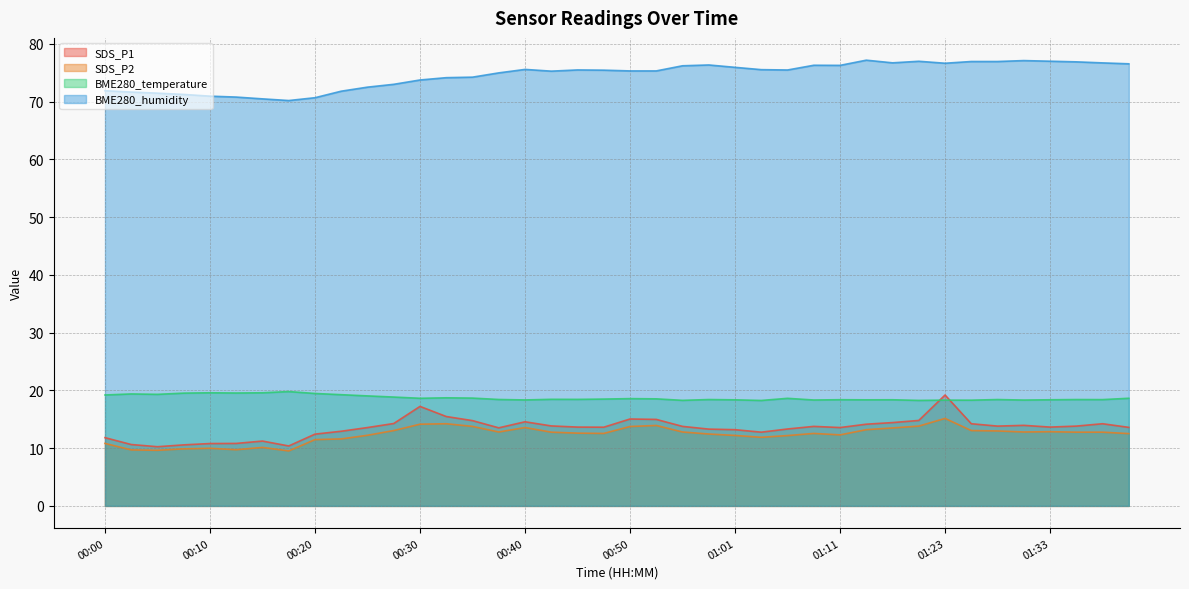

Rank the series at 00:53 from lowest to highest value.

SDS_P2, SDS_P1, BME280_temperature, BME280_humidity